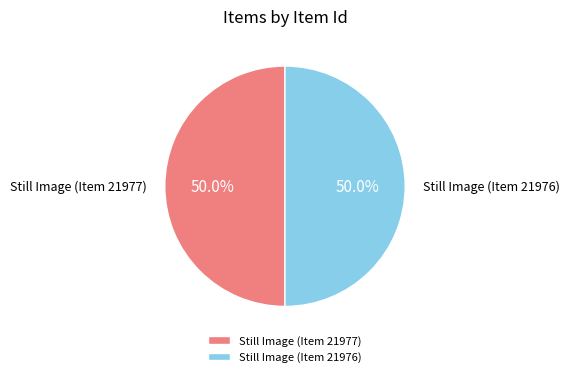

The Still Image (Item 21976) slice represents 44% of the pie. True or false?

False